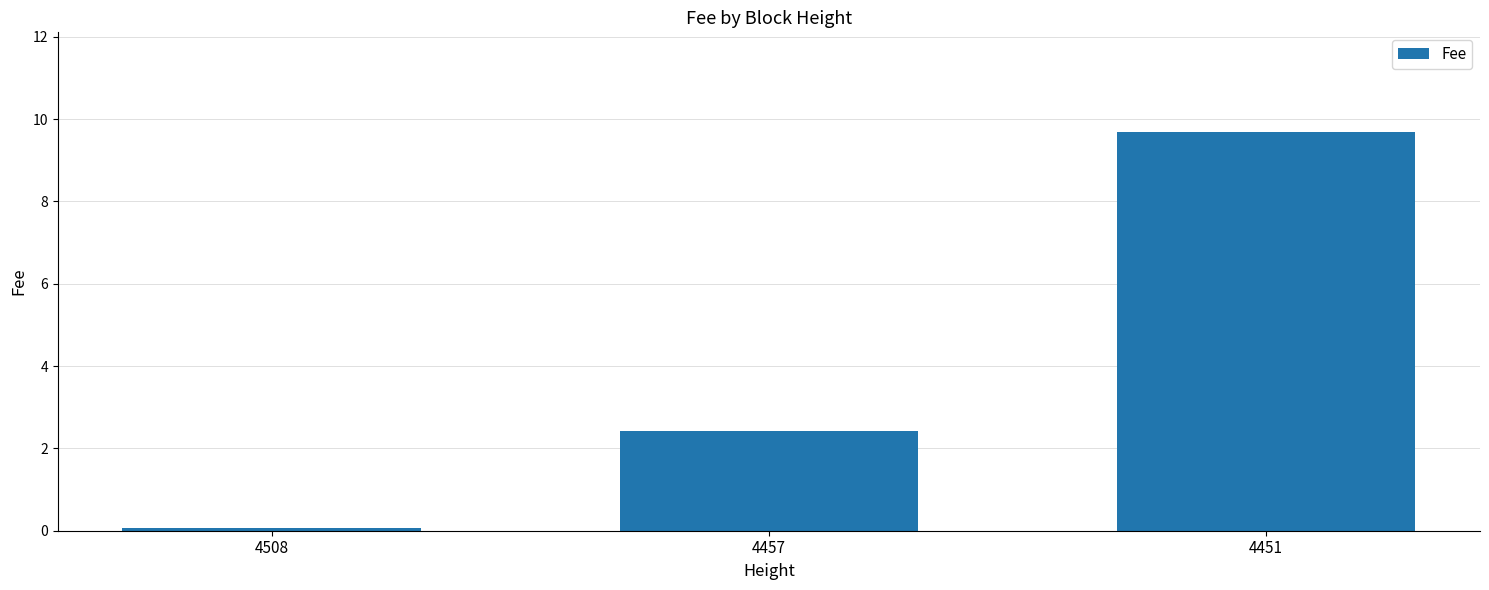

What is the sum of all values?

12.2